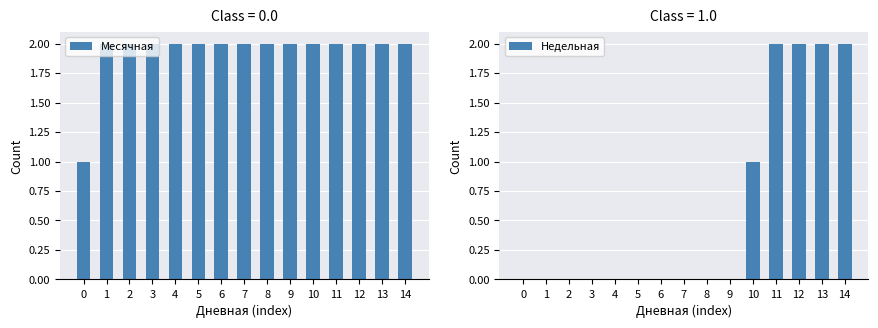

Count the number of data series in this chart.

2